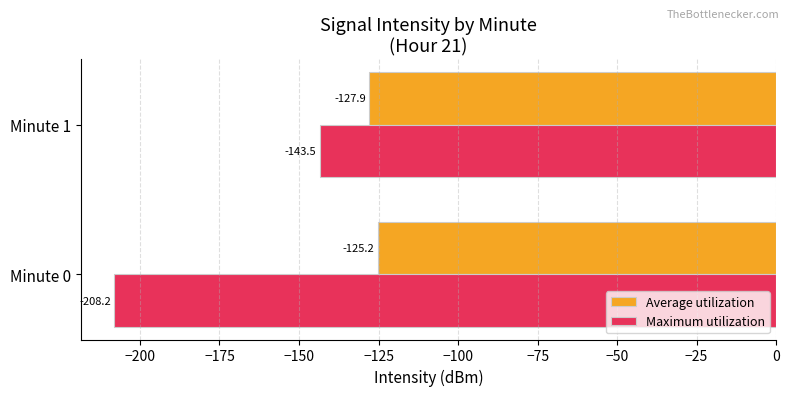

Which category has the highest value in the Maximum utilization series?

Minute 1